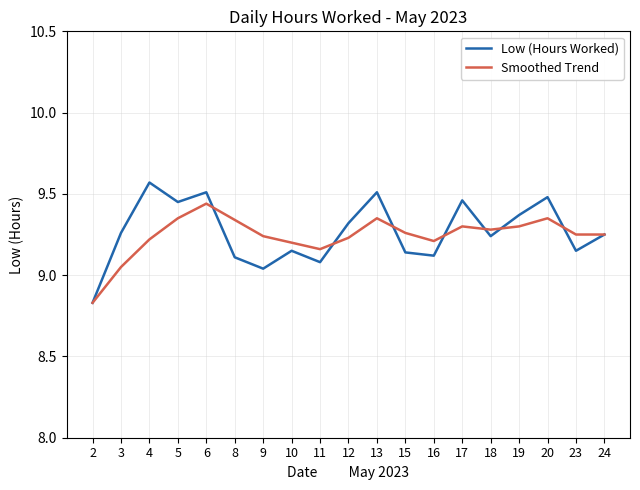

Rank the series at 20 from lowest to highest value.

Smoothed Trend, Low (Hours Worked)